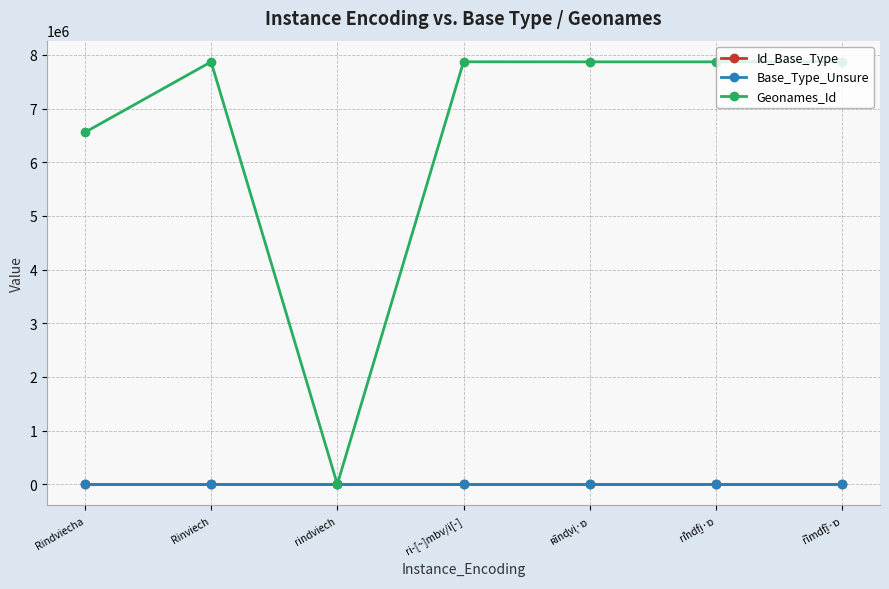

What position from the right is rindviech?

5